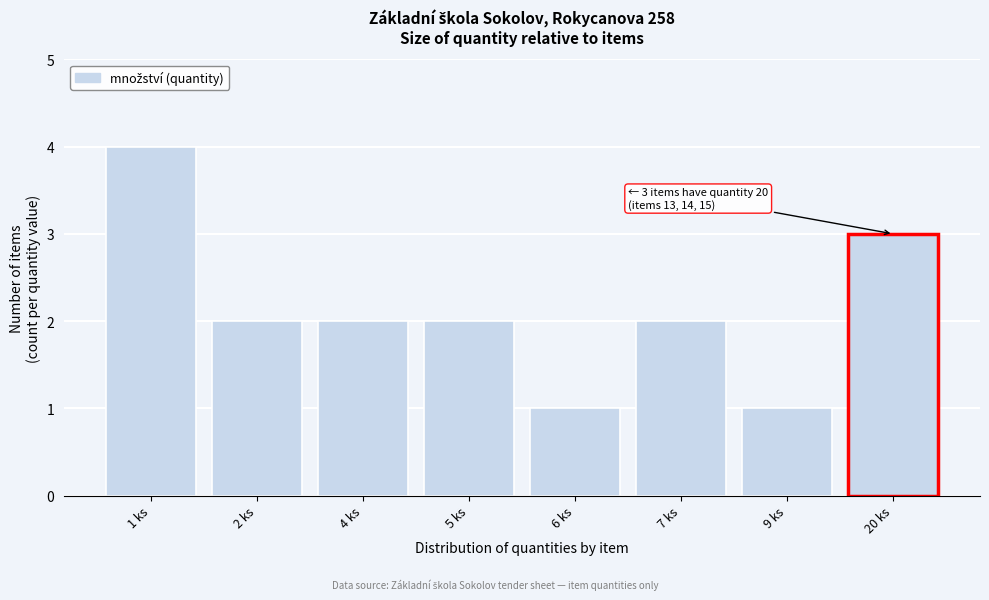

Reading left to right, extract all data points from this chart.

4	2	2	2	1	2	1	3